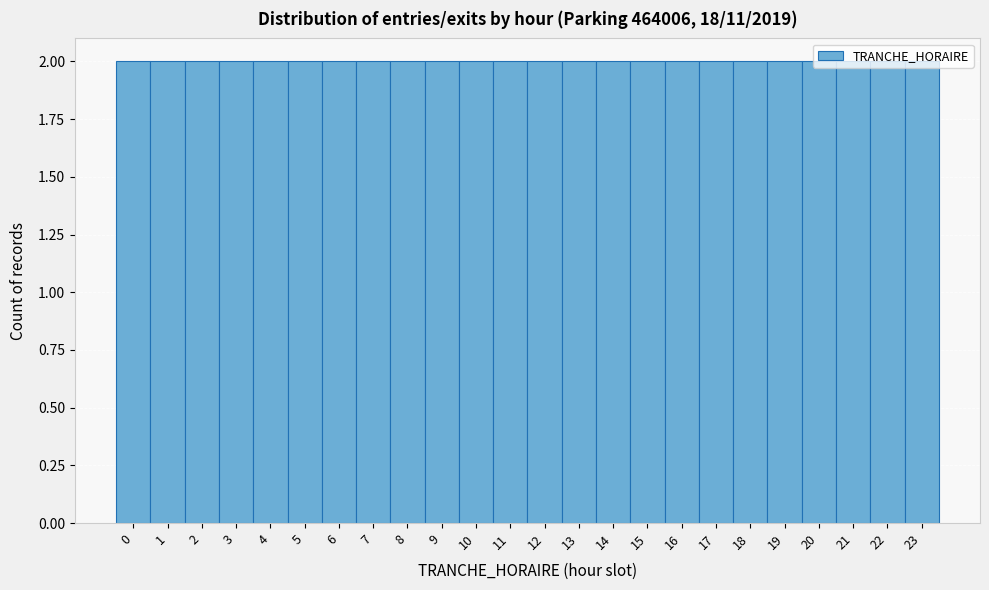

Reading left to right, list every bar in this chart as the range it spans on the x-axis followed by its height. The values are not printed on the chart, so give them approximately, as read against the axis.

-0.5 to 0.5: 2
0.5 to 1.5: 2
1.5 to 2.5: 2
2.5 to 3.5: 2
3.5 to 4.5: 2
4.5 to 5.5: 2
5.5 to 6.5: 2
6.5 to 7.5: 2
7.5 to 8.5: 2
8.5 to 9.5: 2
9.5 to 10.5: 2
10.5 to 11.5: 2
11.5 to 12.5: 2
12.5 to 13.5: 2
13.5 to 14.5: 2
14.5 to 15.5: 2
15.5 to 16.5: 2
16.5 to 17.5: 2
17.5 to 18.5: 2
18.5 to 19.5: 2
19.5 to 20.5: 2
20.5 to 21.5: 2
21.5 to 22.5: 2
22.5 to 23.5: 2